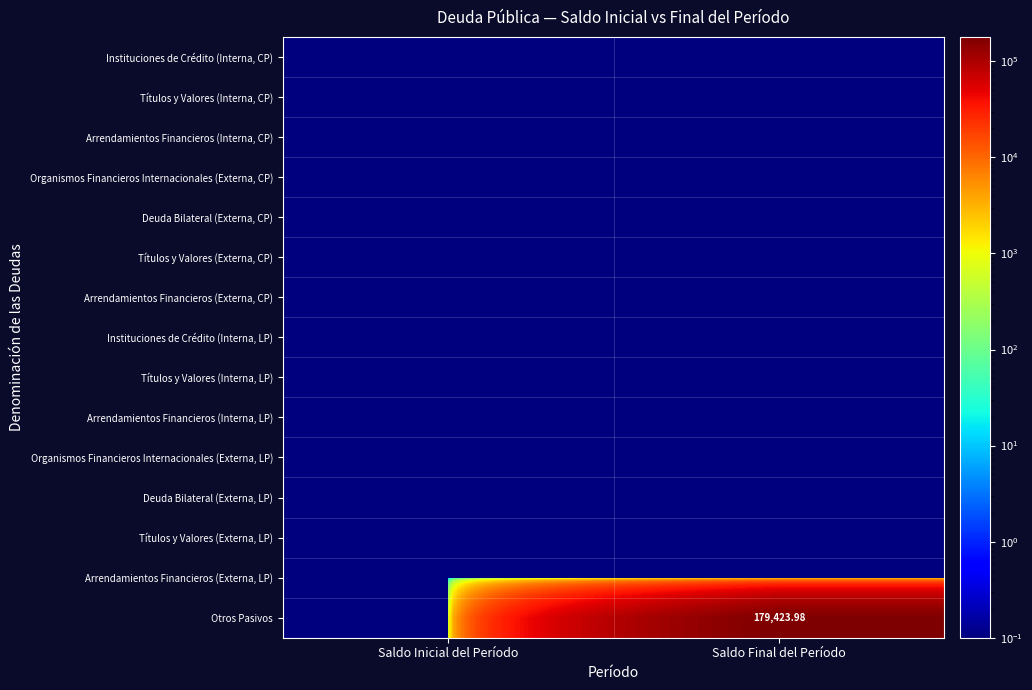

At how many categories does at least one series exceed 92337?

1